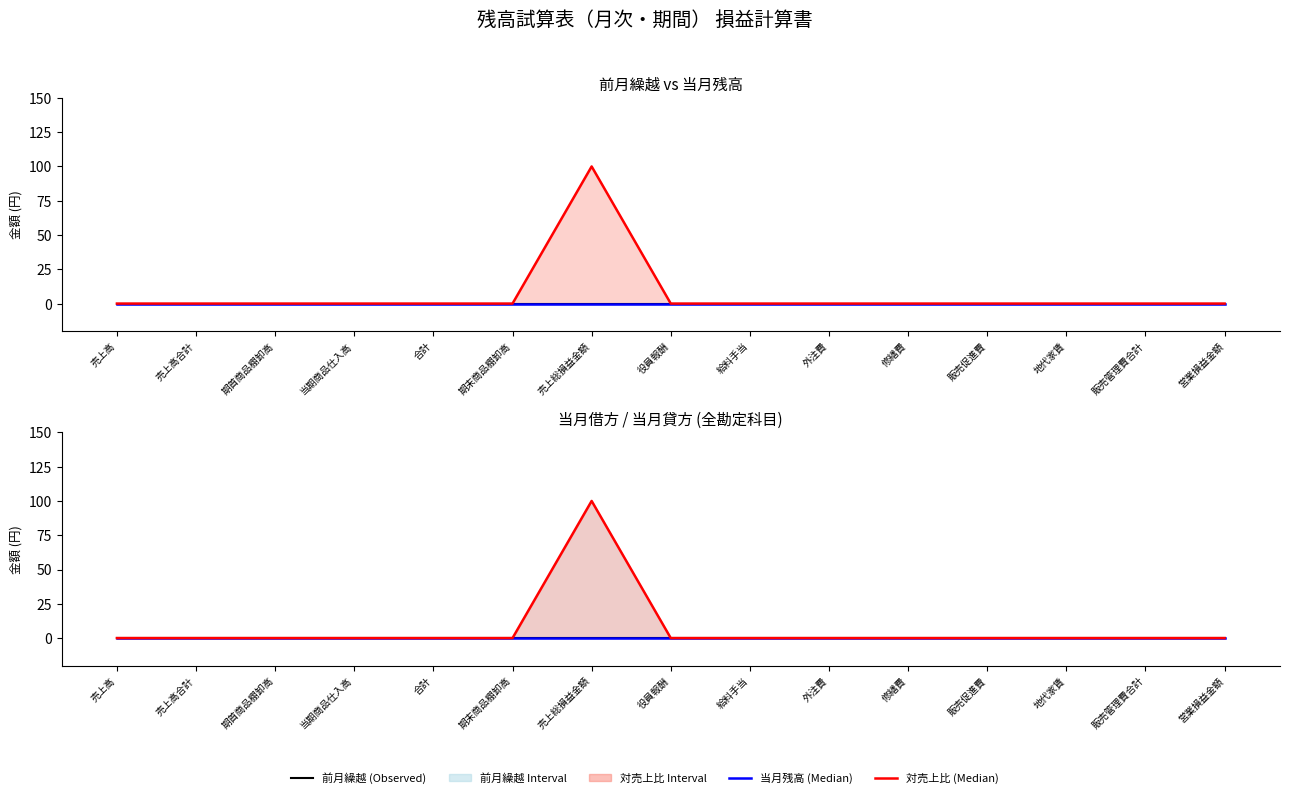

The value of 対売上比 at 役員報酬 is 68. True or false?

False